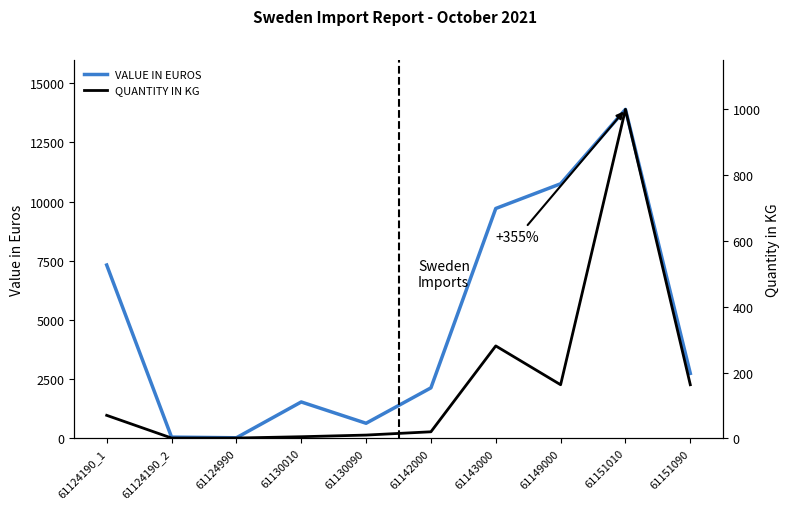

Read the QUANTITY IN KG value at 61124190_1.

70